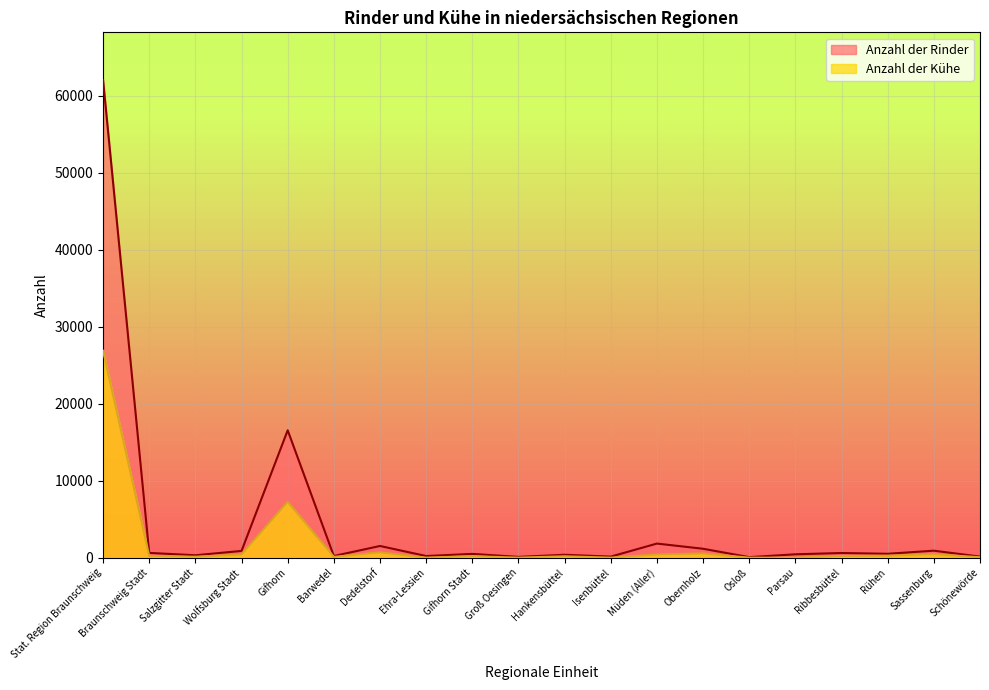

At Wolfsburg Stadt, list the series in order from largest to smallest.

Anzahl der Rinder, Anzahl der Kühe